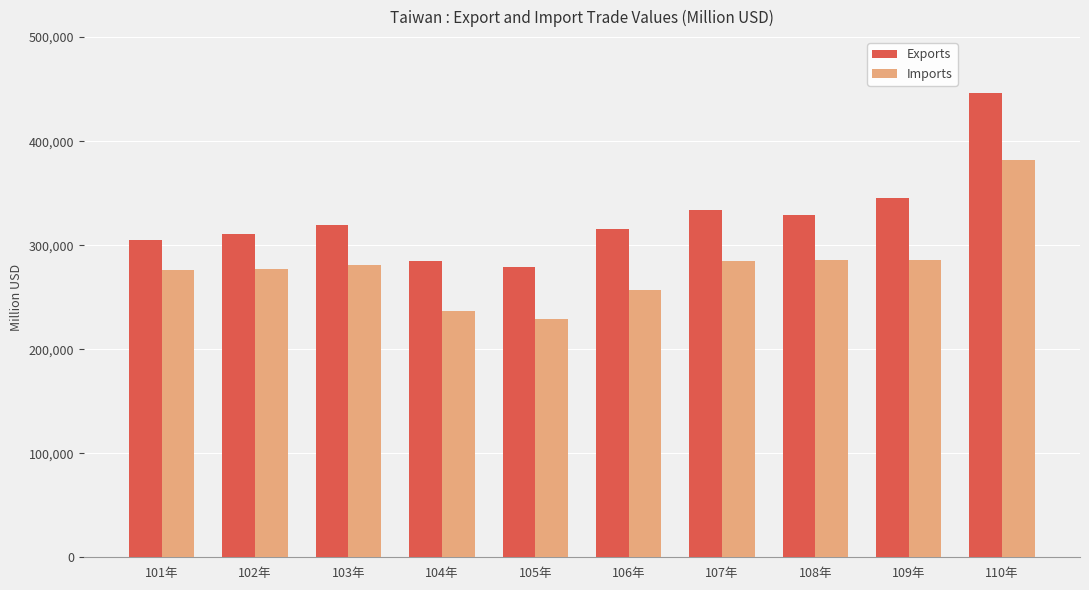

How many data points in Exports are above 319413?

5